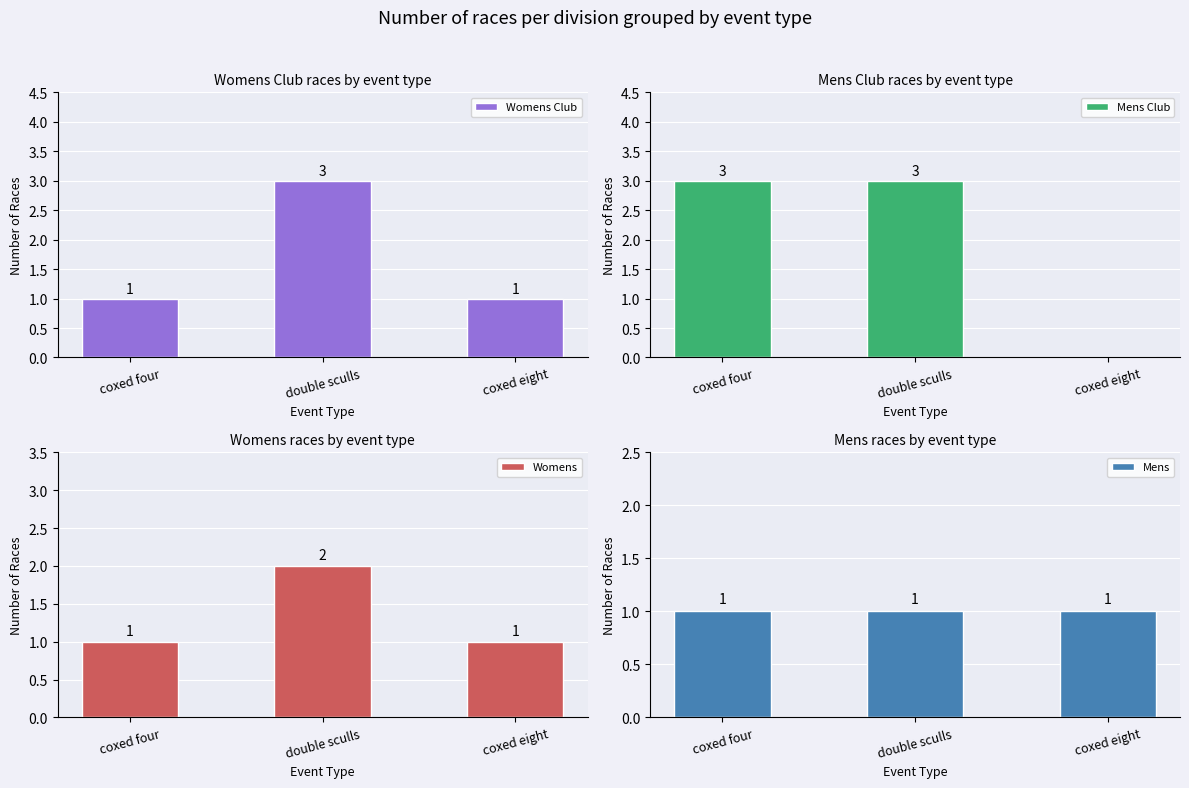

The value of Mens at coxed four is 1. True or false?

True